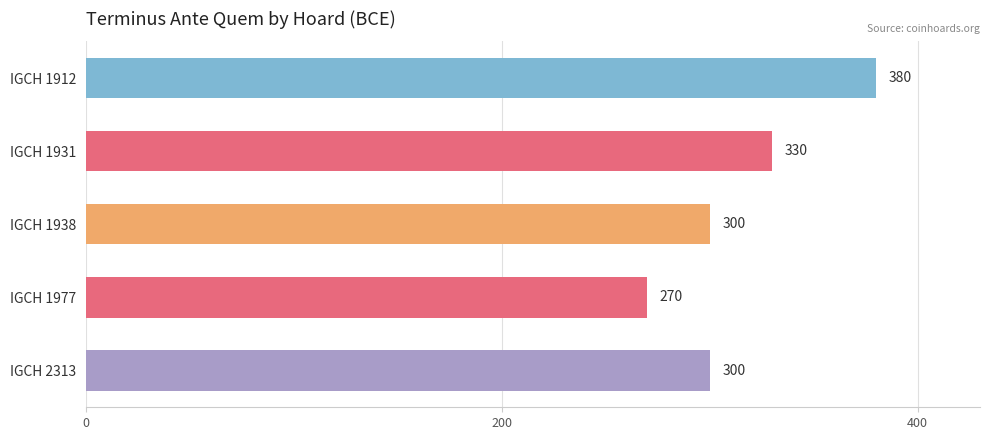

How many distinct data groups are displayed?

1